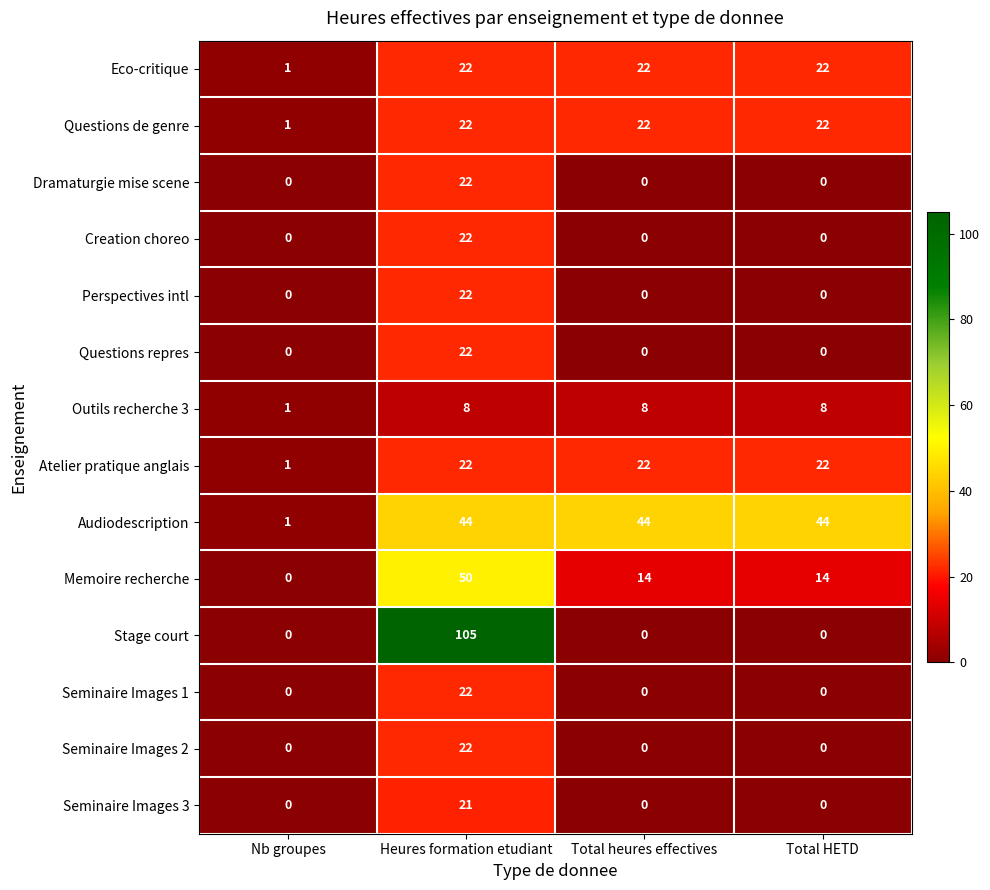

Is it true that Seminaire Images 2 equals 0 at Total heures effectives?

True